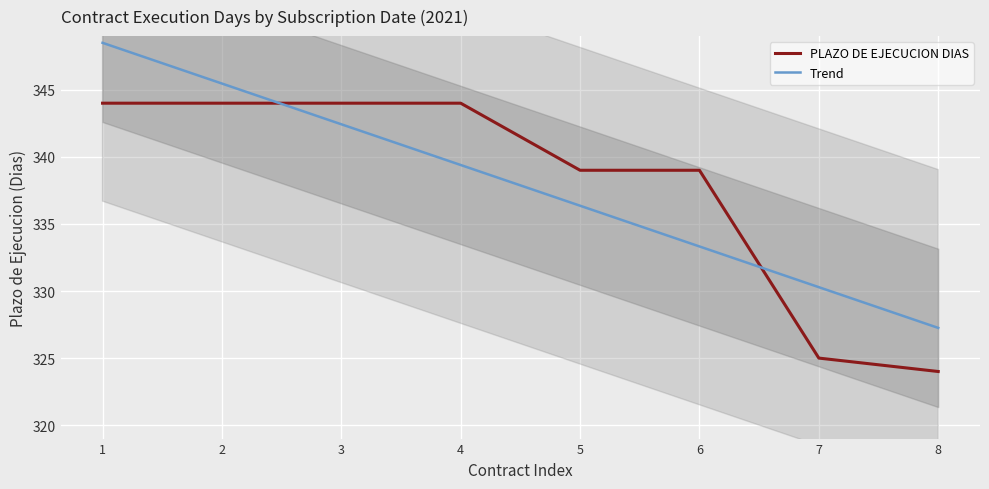

Which series has the largest range (max minus min)?

Trend